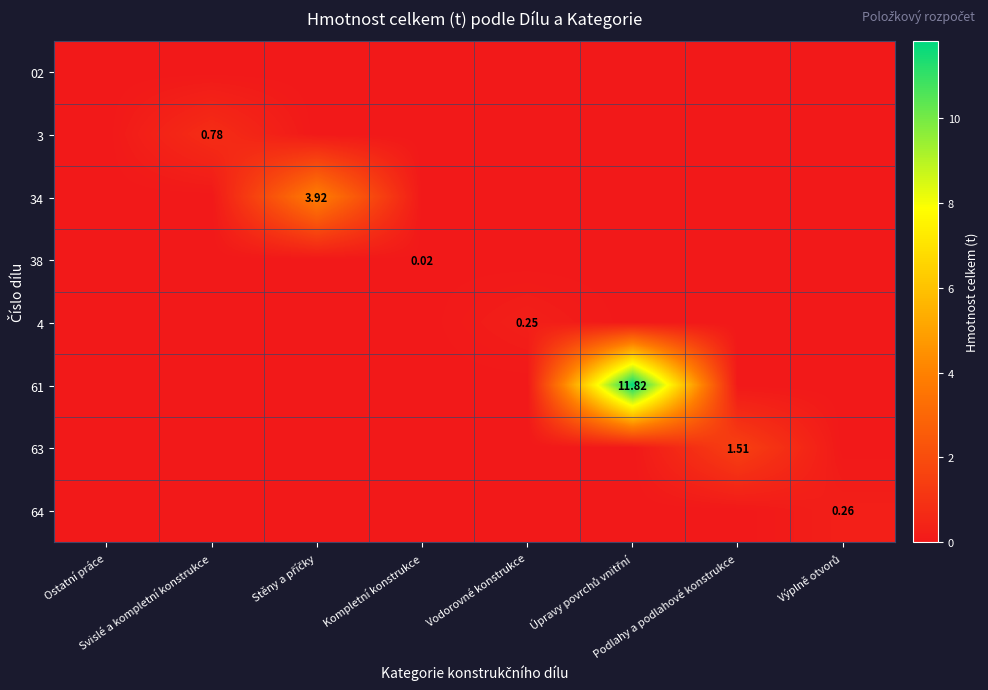

Which series has the largest total across all categories?

61